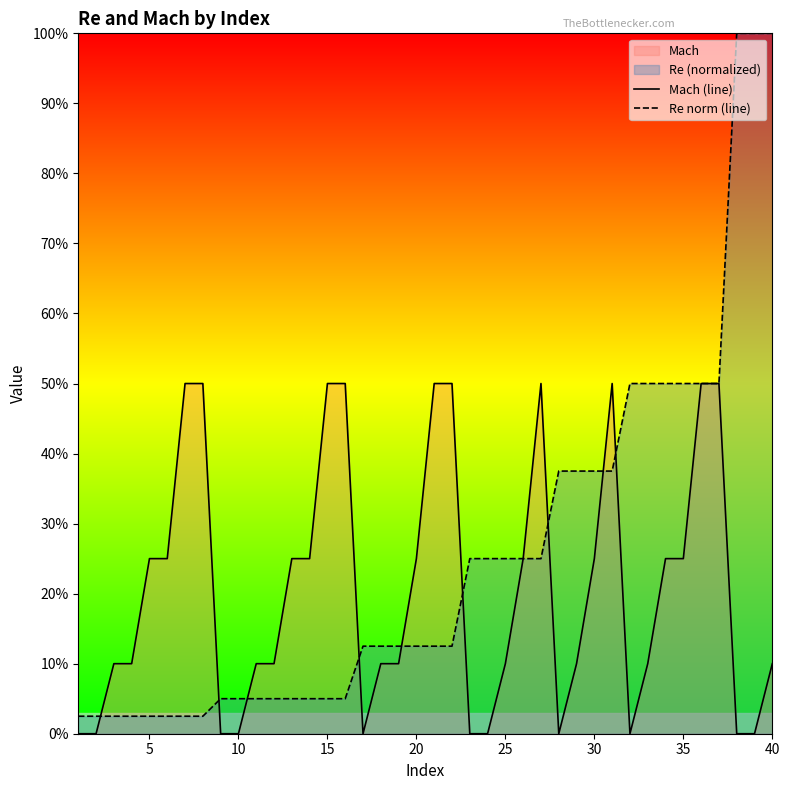

How many values in Mach (line) are above zero?

29